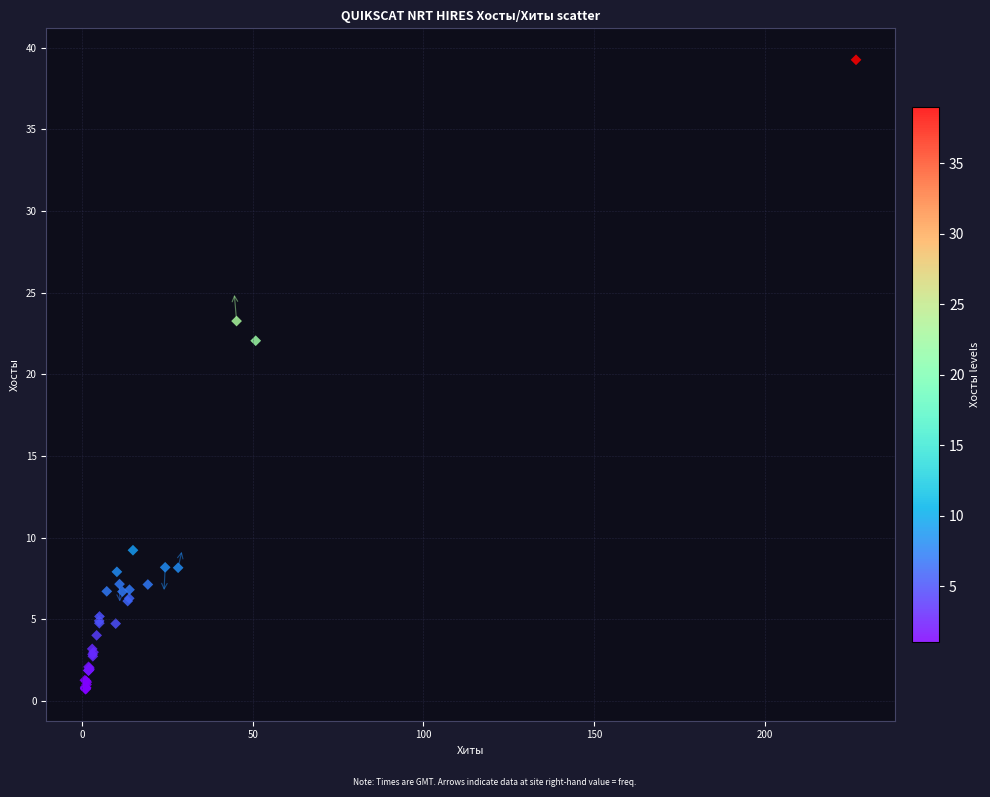

What Y value in the scatter plot is closest to 19?

22.1